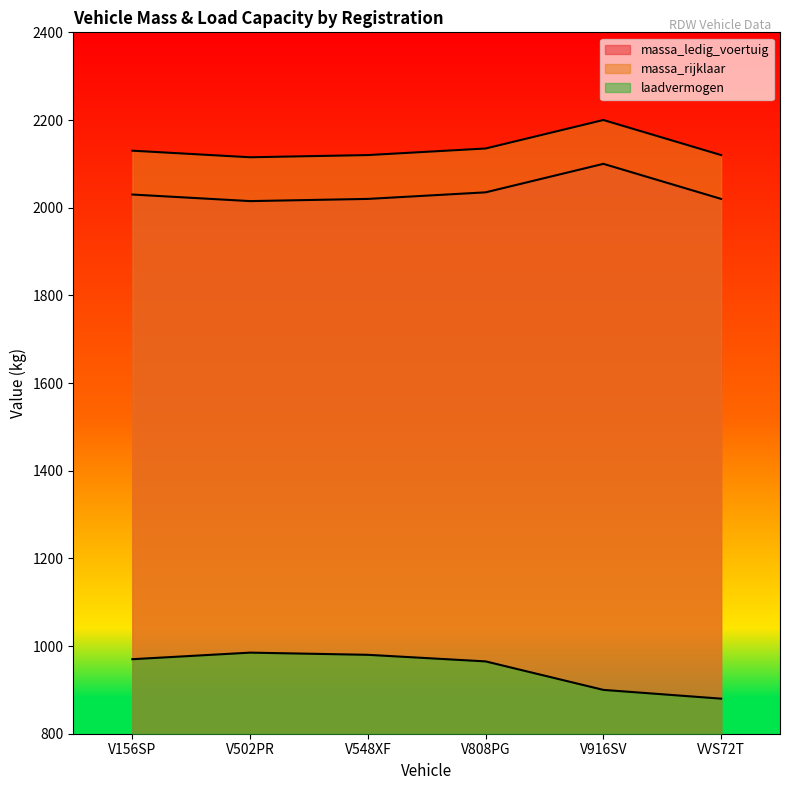

What is the difference between the highest and lowest values at V548XF?

1140